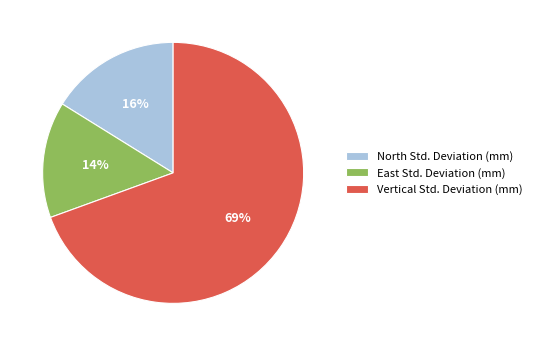

How many slices are in this pie chart?

3